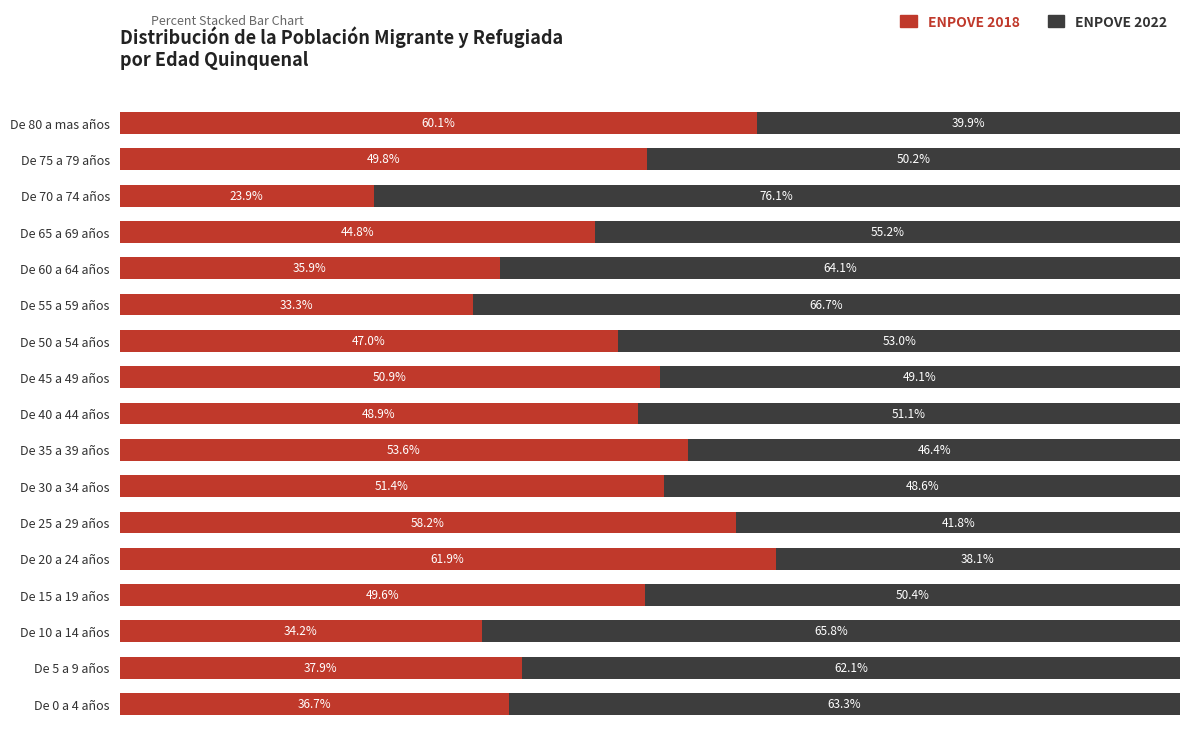

Which category has the lowest value in the ENPOVE 2018 series?

De 70 a 74 años